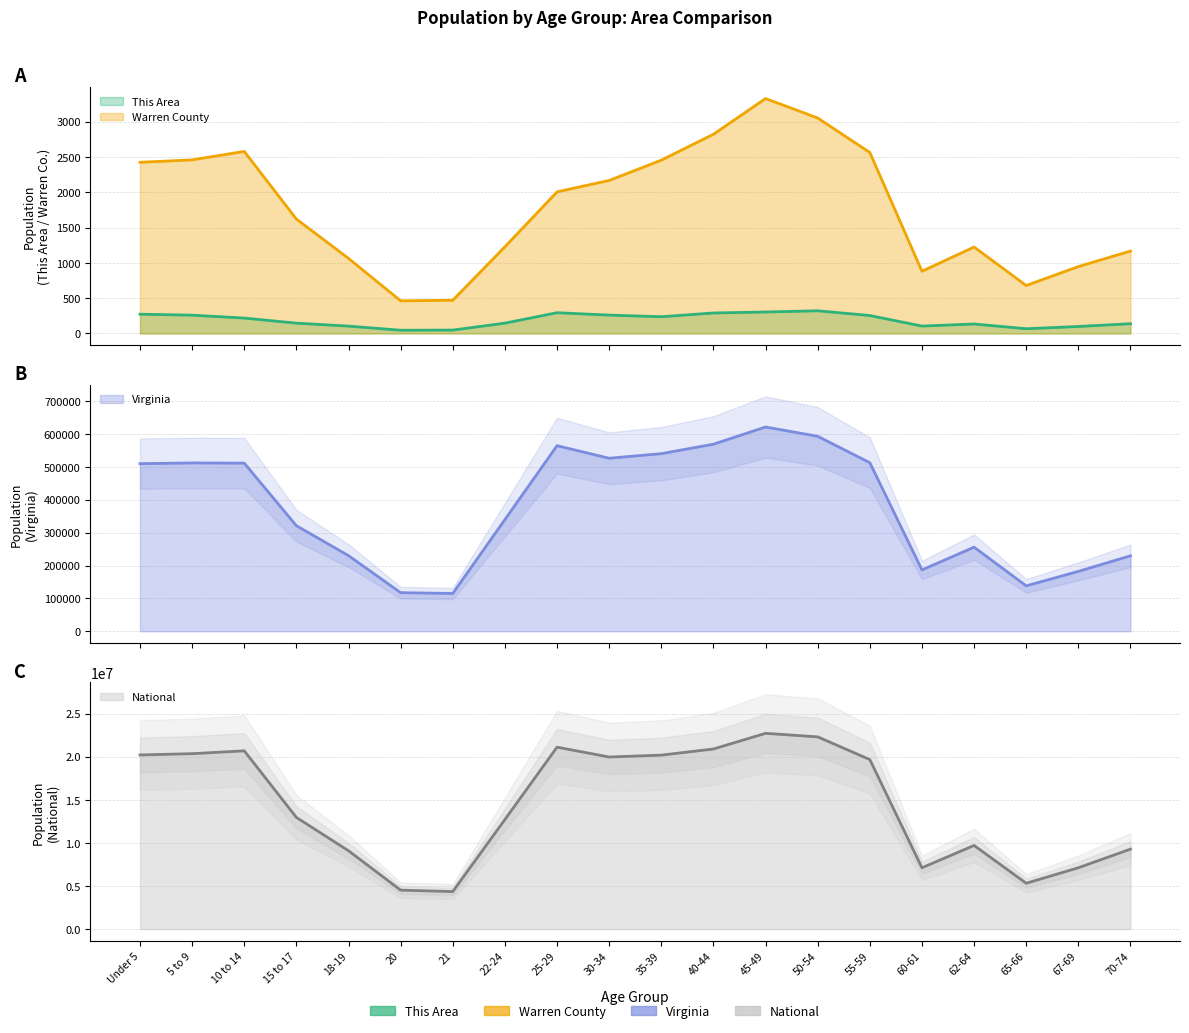

Reading left to right, transcribe all the data shown in this chart.

This Area: 273	259	218	146	104	46	48	146	294	260	237	290	304	321	254	105	134	67	99	138
Warren County: 2424	2458	2578	1620	1063	462	470	1227	2005	2167	2454	2821	3327	3051	2563	881	1224	679	947	1167
Virginia: 509625	511849	511246	320957	230008	117445	114918	339728	564342	526077	540063	568865	621155	592845	512595	186629	255740	138154	182148	229502
National: 20201362	20348657	20677194	12954254	9086089	4519129	4354294	12712576	21101849	19962099	20179642	20890964	22708591	22298125	19664805	7113727	9704197	5319902	7115361	9278166